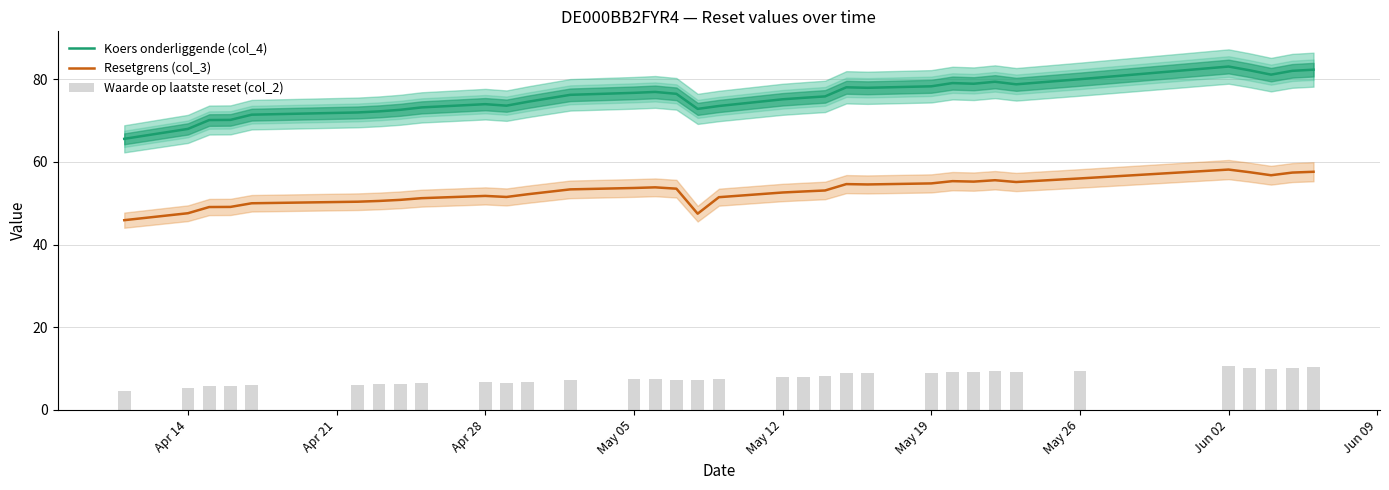

Rank the series by their maximum value, from lowest to highest.

Waarde op laatste reset (col_2), Resetgrens (col_3), Koers onderliggende (col_4)